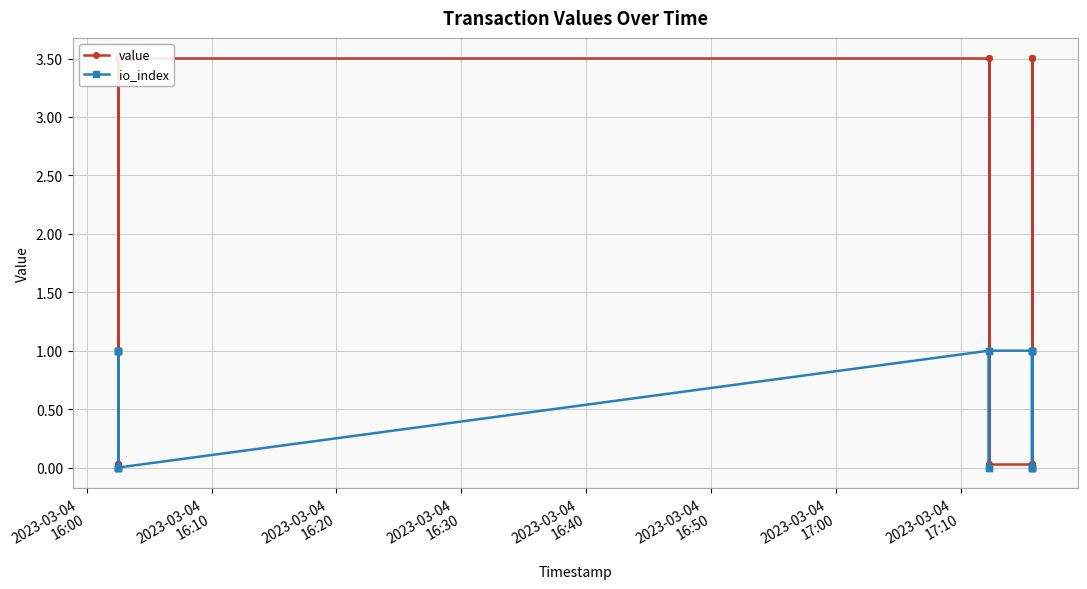

Which category has the highest value across all series?

2023-03-04
16:00